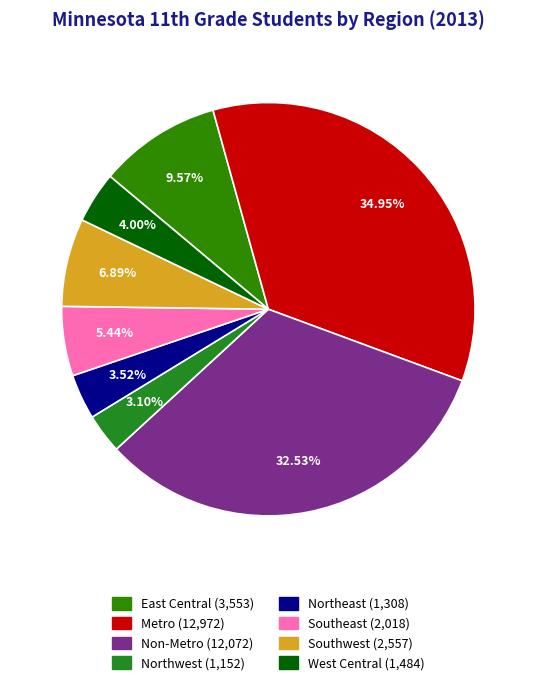

What is the change in value from Southwest to West Central?

-1073